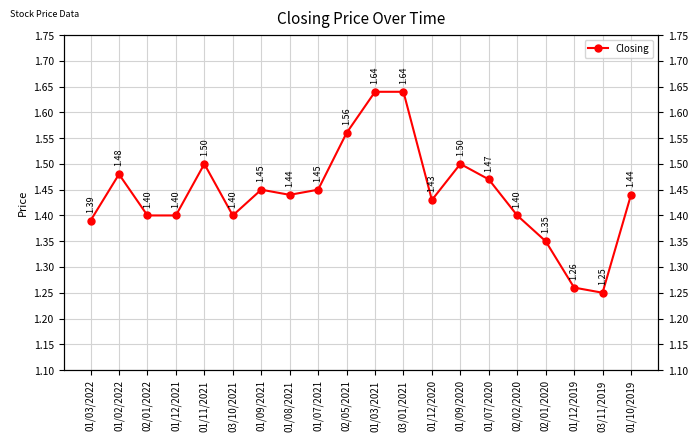

How many points are higher than both their immediate neighbors (excluding endpoints)?

4